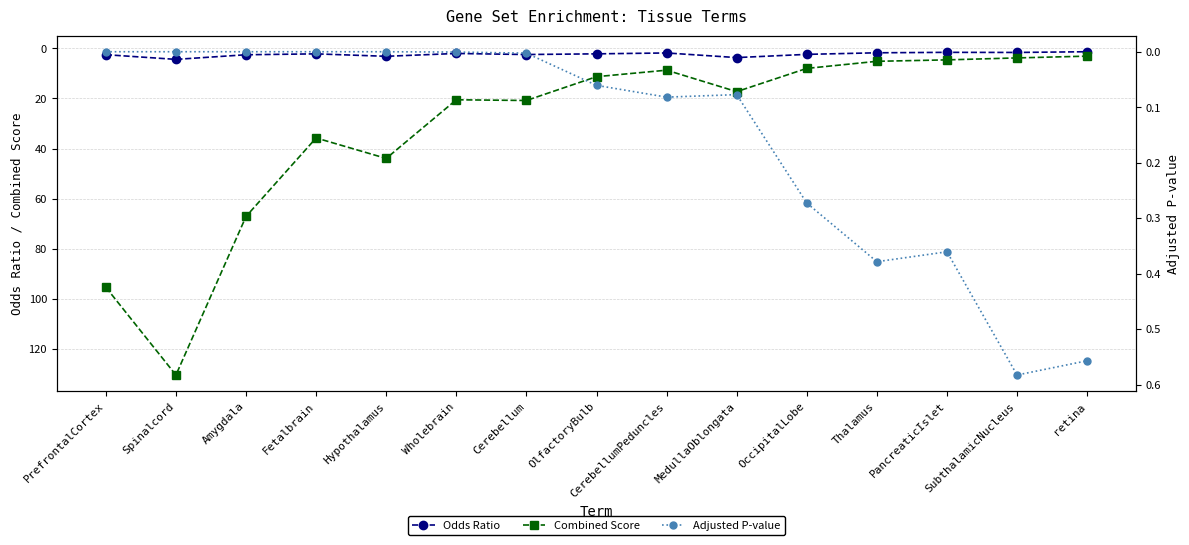

The Combined Score series shows 8.0 at OccipitalLobe. True or false?

True